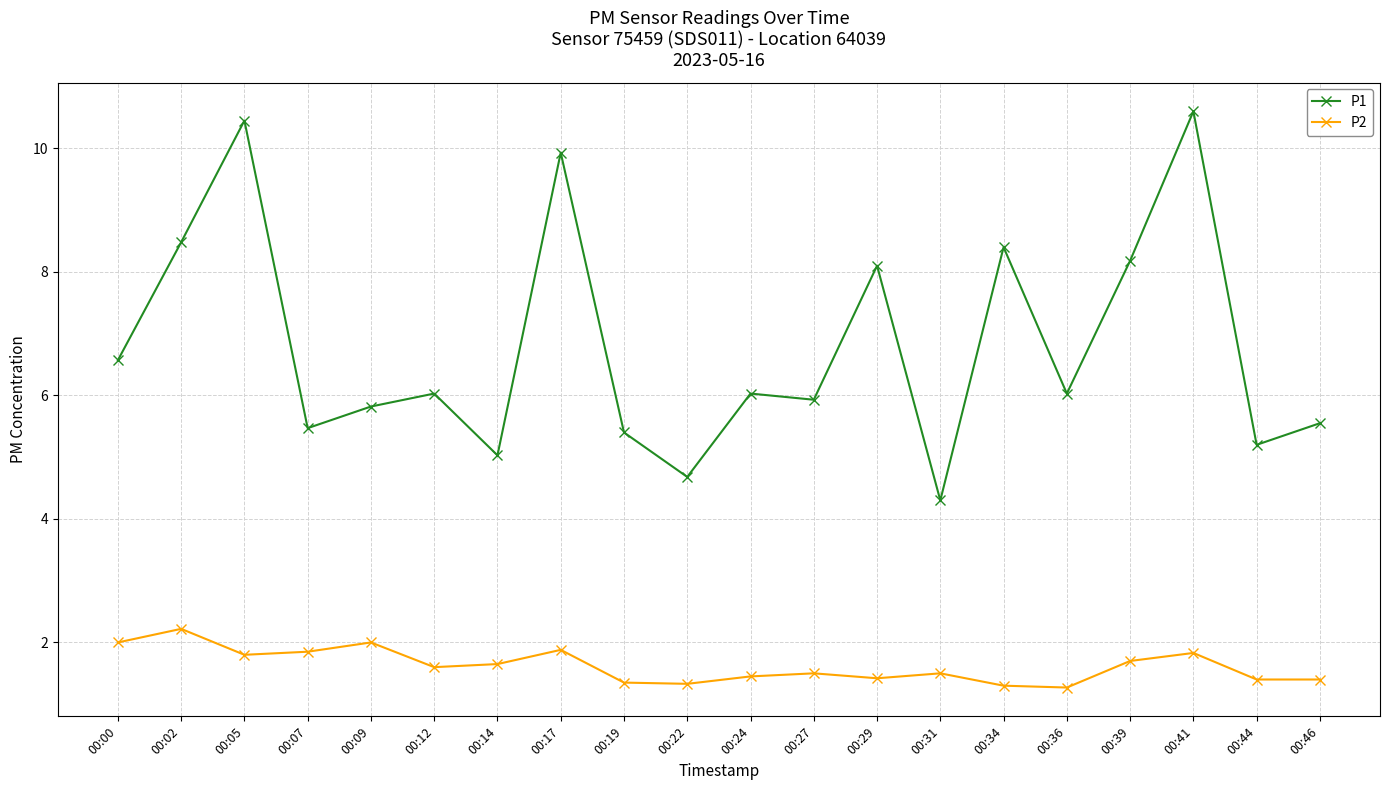

At which category does the chart reach its peak across all series?

00:41